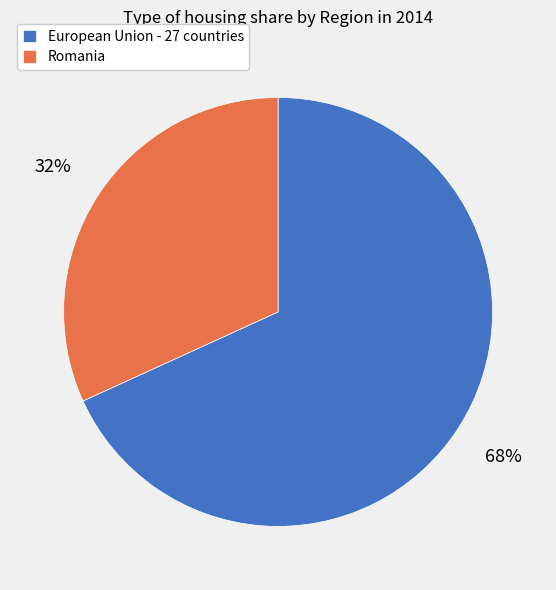

To the nearest percent, what percentage of the pie is Romania?

32%